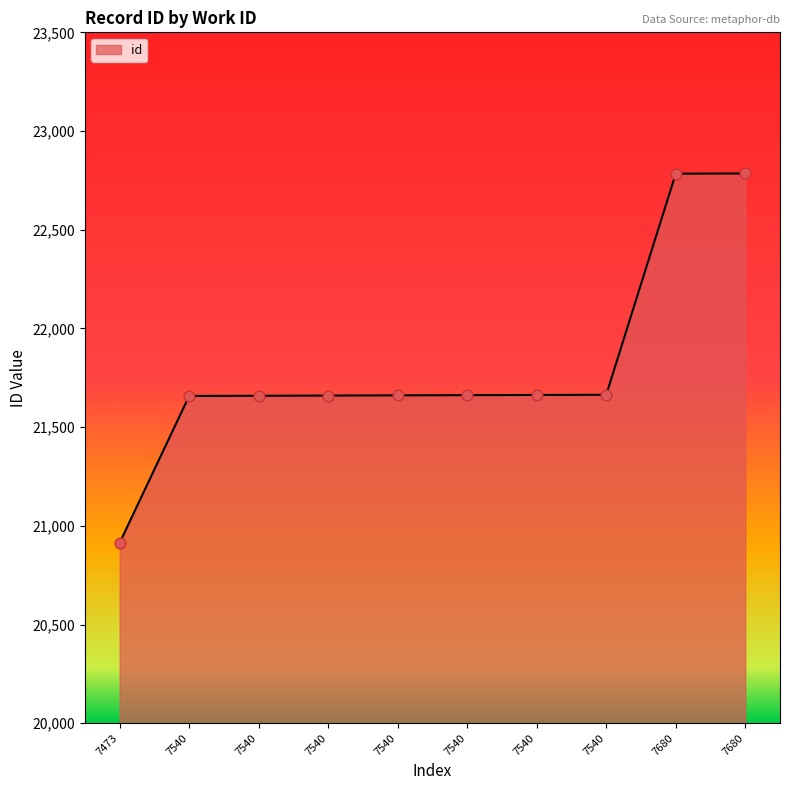

Does the chart have visible grid lines?

No